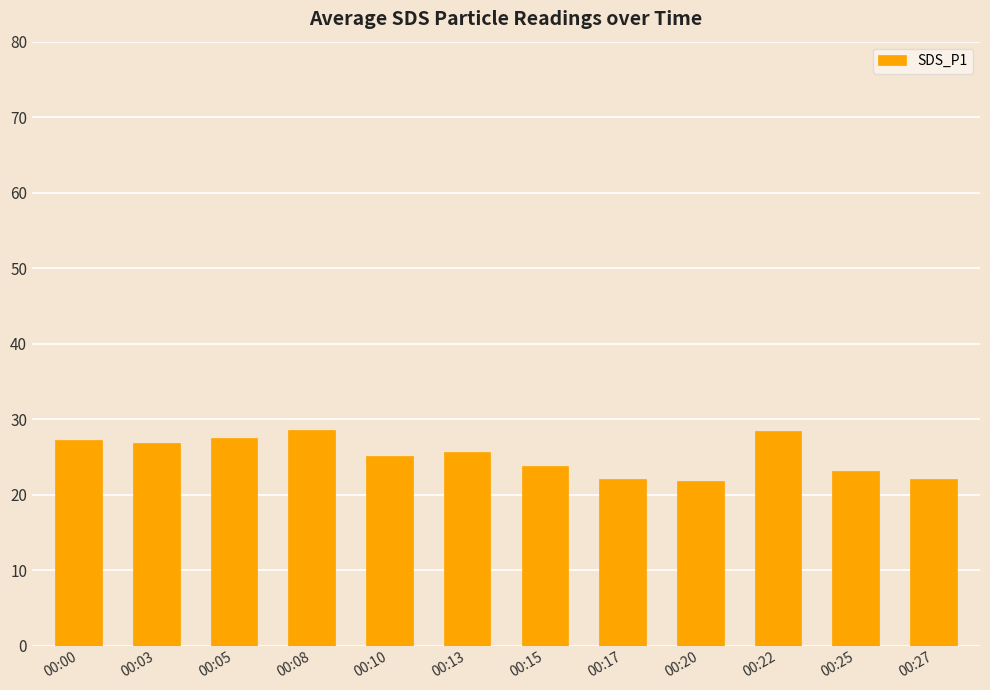

The value at 00:00 is 27.2. True or false?

True